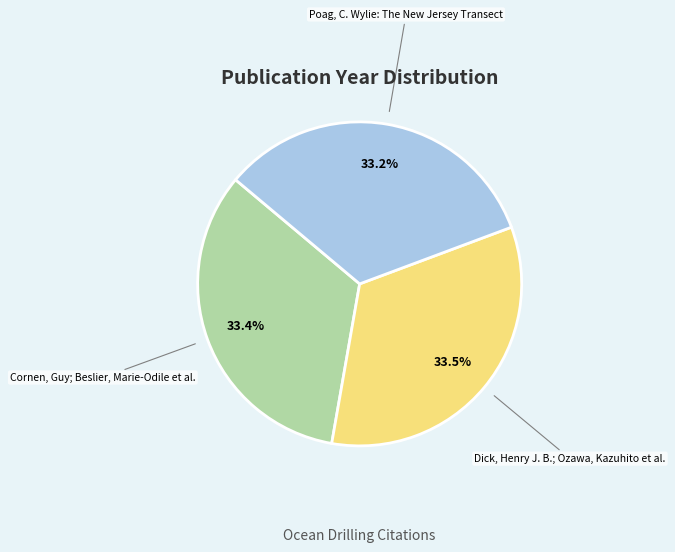

Does any single category account for the majority?

No